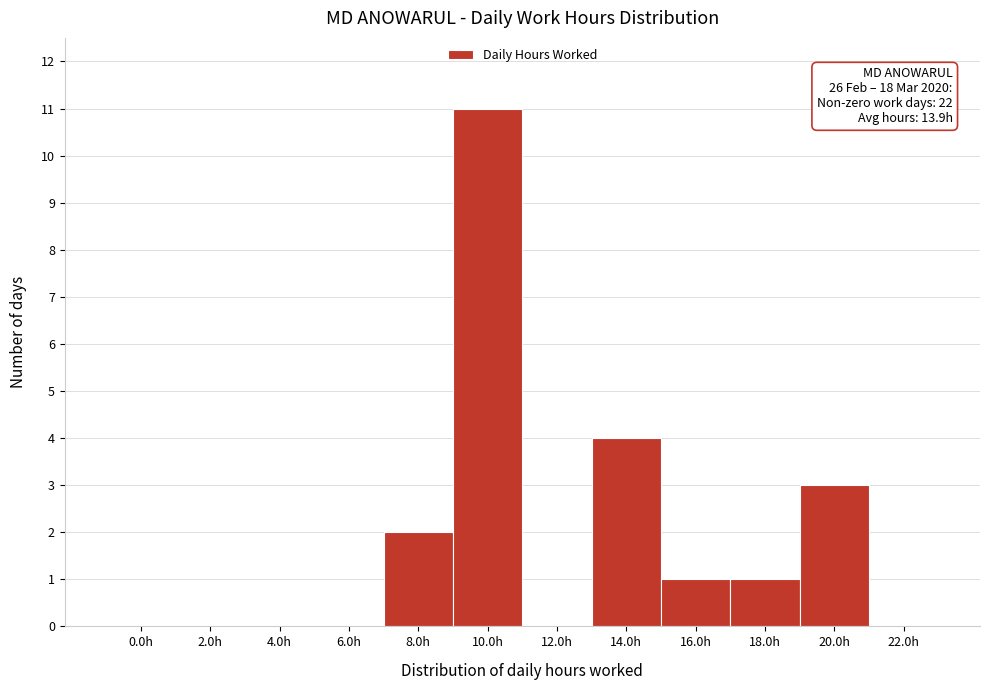

Reading left to right, what are all the values shown in this chart?

0.0h=0	2.0h=0	4.0h=0	6.0h=0	8.0h=2	10.0h=11	12.0h=0	14.0h=4	16.0h=1	18.0h=1	20.0h=3	22.0h=0